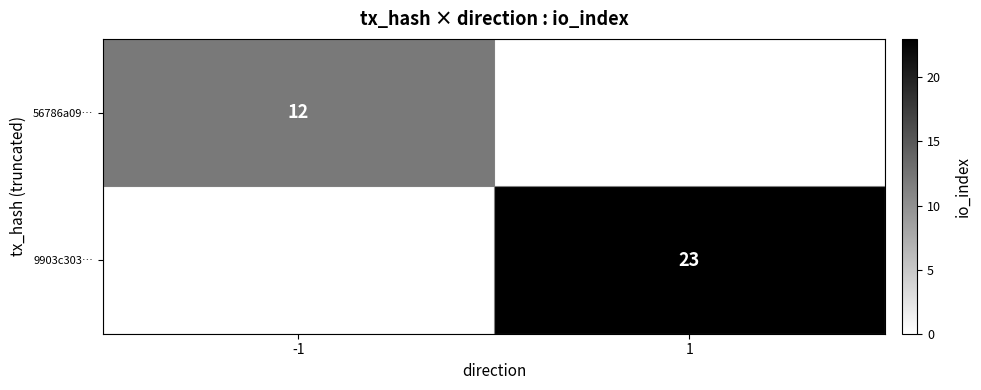

Which series has the largest range (max minus min)?

56786a09…